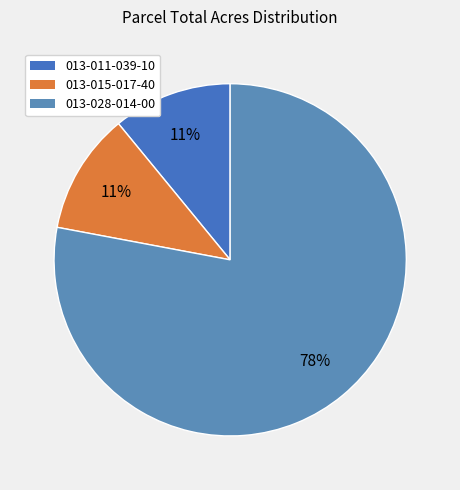

True or false: 013-015-017-40 accounts for 2% of the total.

False